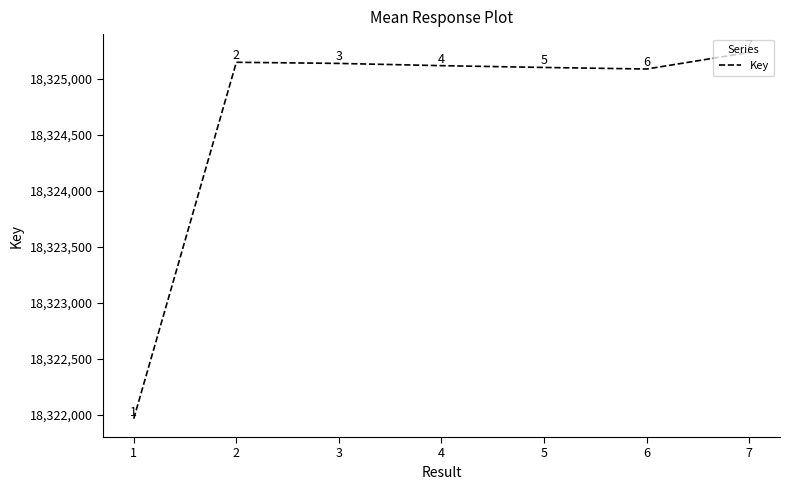

How many values are below 18325116?

3